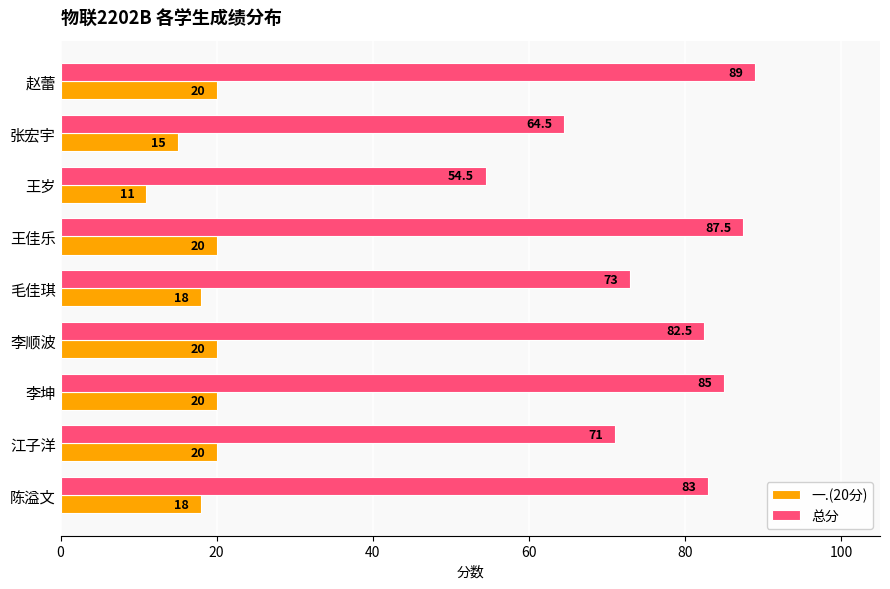

Rank the series by their average value, from lowest to highest.

一.(20分), 总分